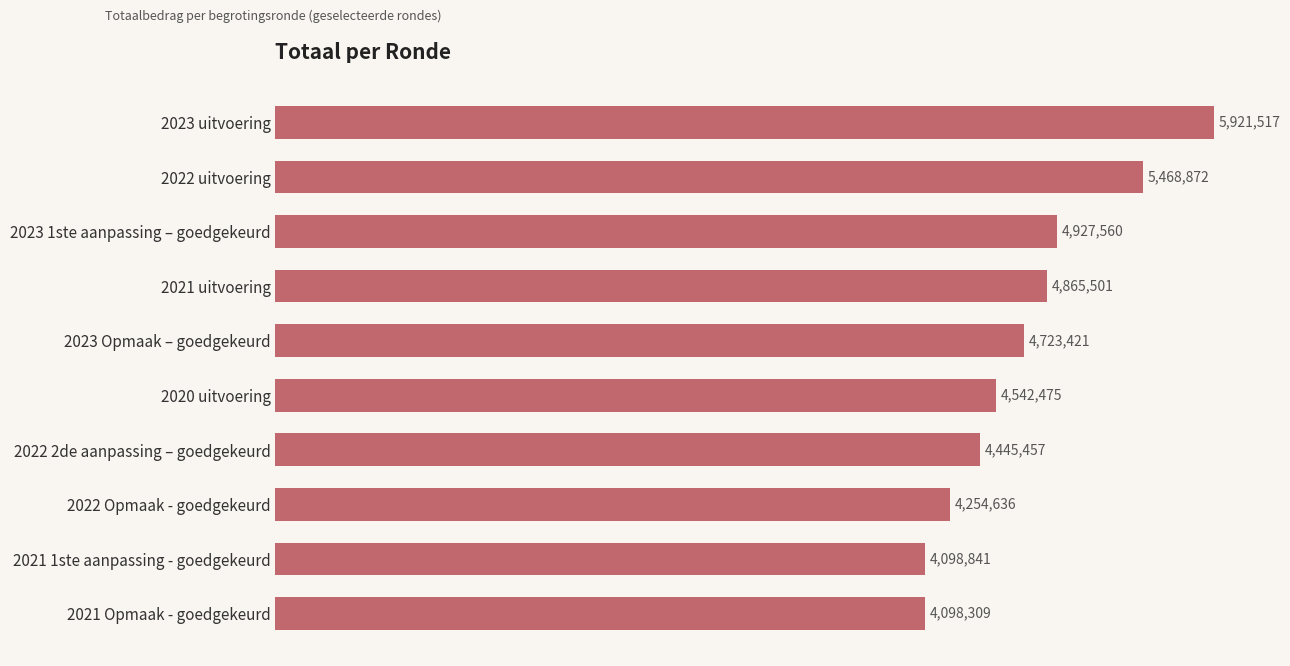

Does the chart contain any negative values?

No